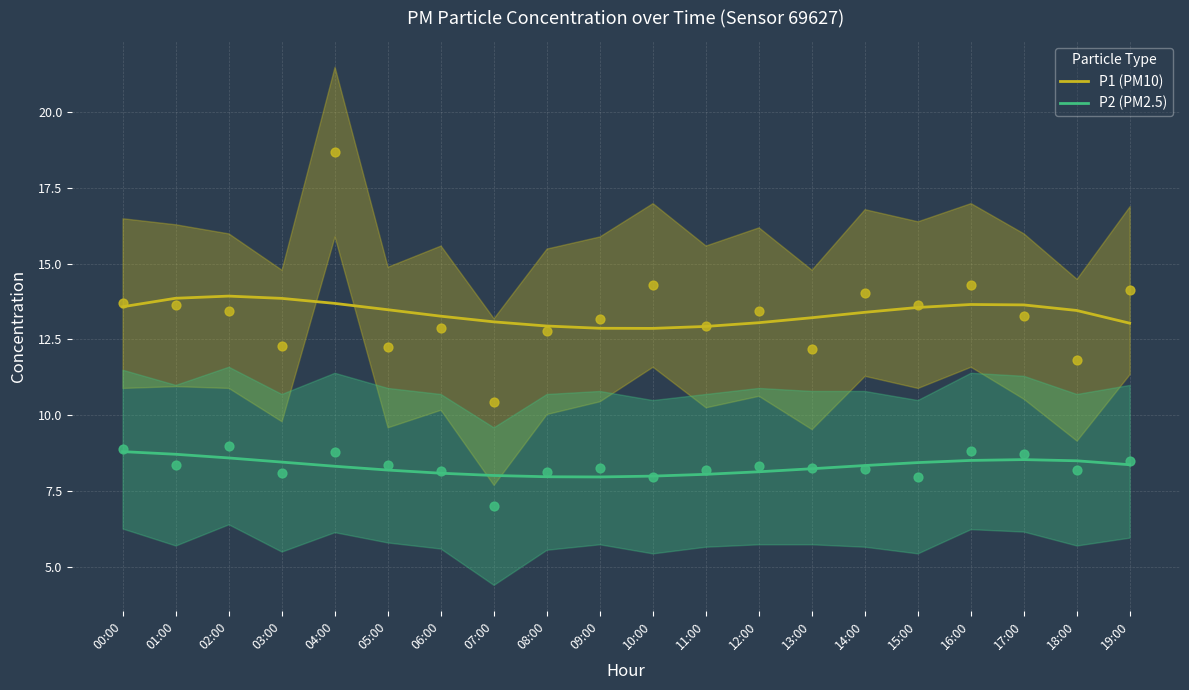

What are all the series names shown in the legend?

P1 (PM10), P2 (PM2.5)